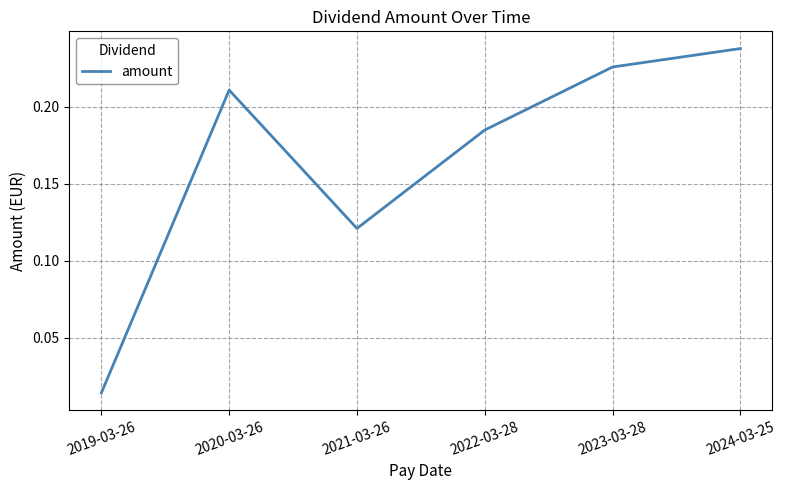

At which category does the chart reach its minimum across all series?

2019-03-26